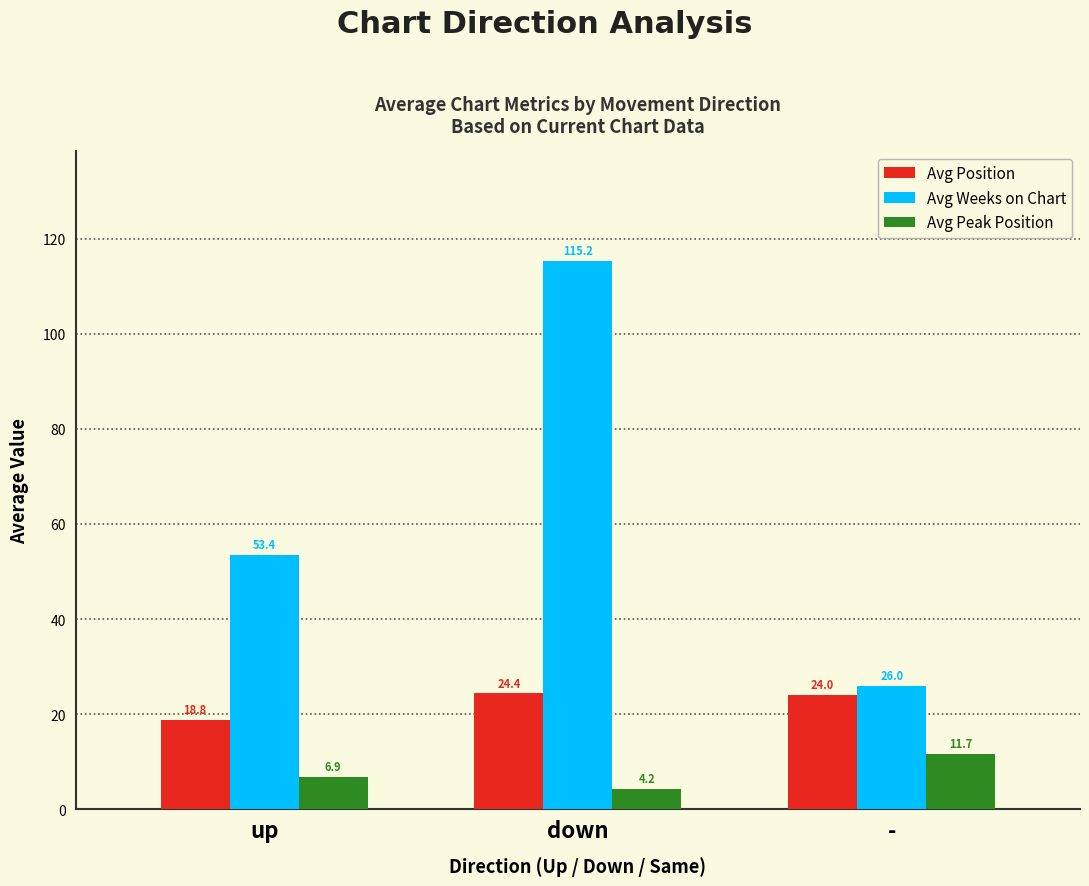

What are all the series names shown in the legend?

Avg Position, Avg Weeks on Chart, Avg Peak Position